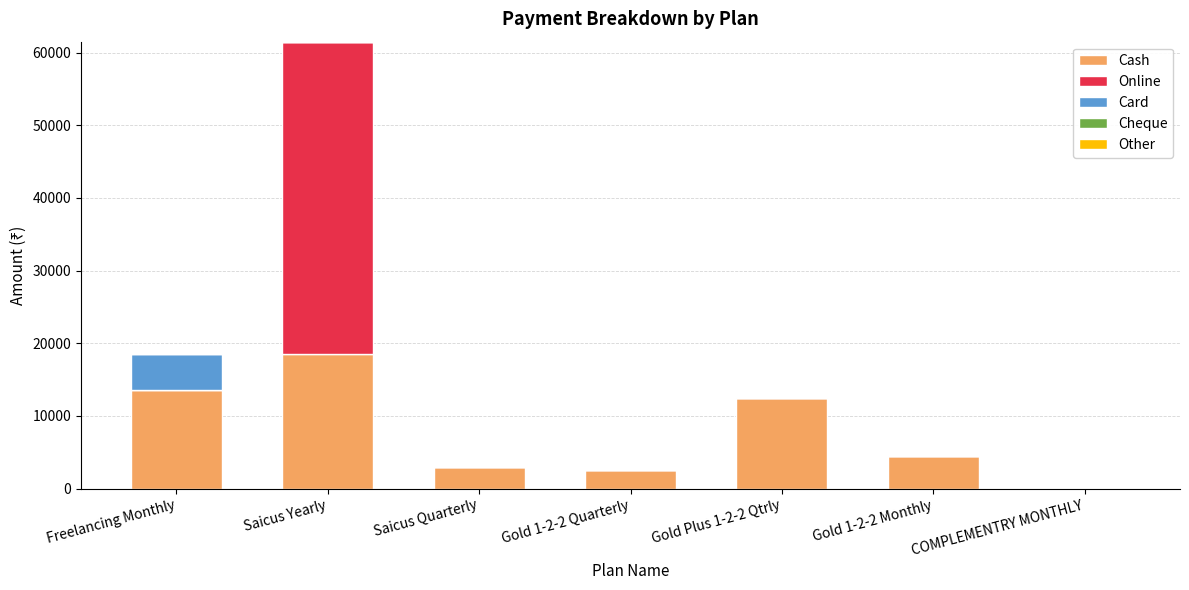

At which category is the sum across all series the highest?

Saicus Yearly